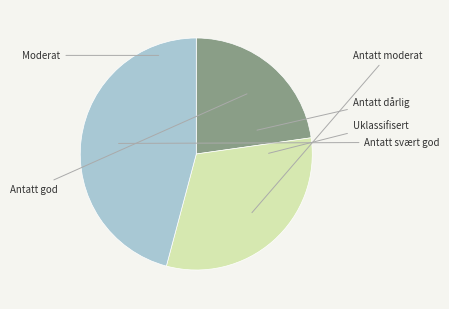

Is there any slice that represents more than half of the pie?

No